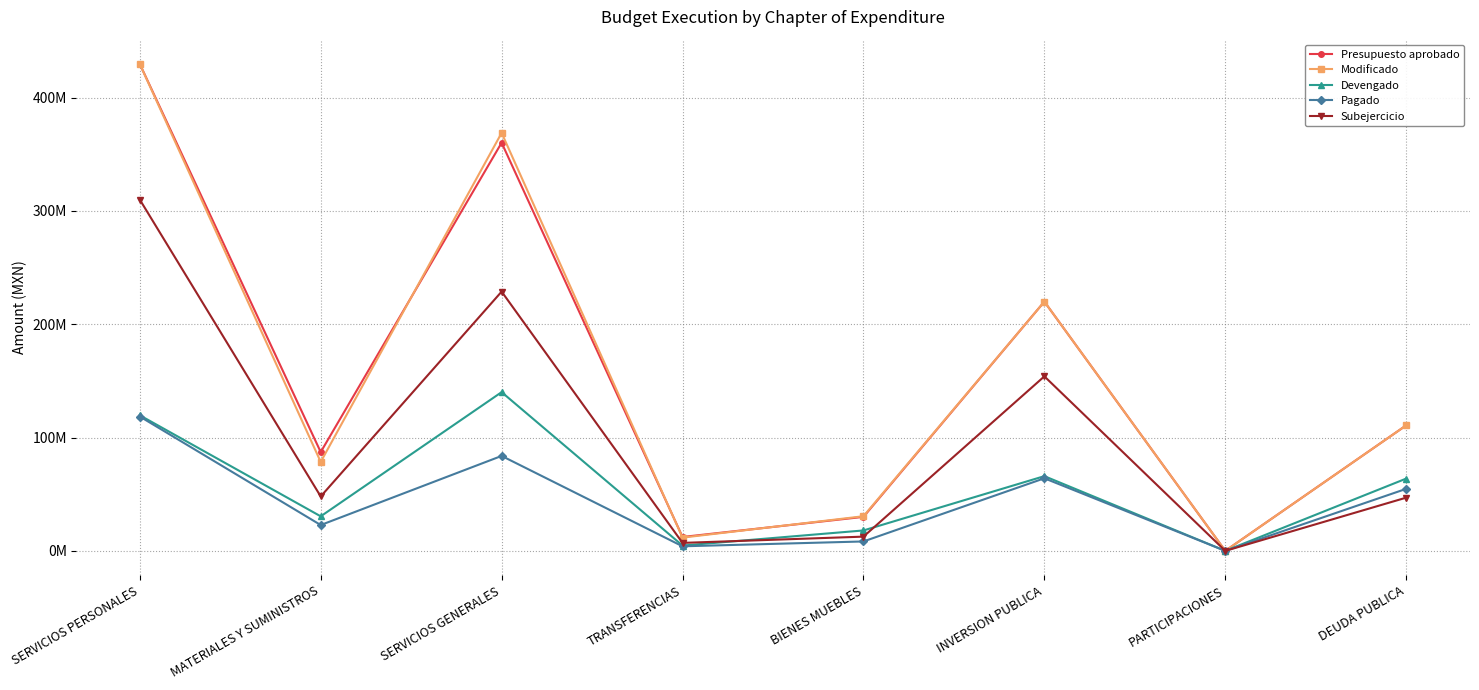

Is the value of Devengado at MATERIALES Y SUMINISTROS greater than the value of Modificado at INVERSION PUBLICA?

No